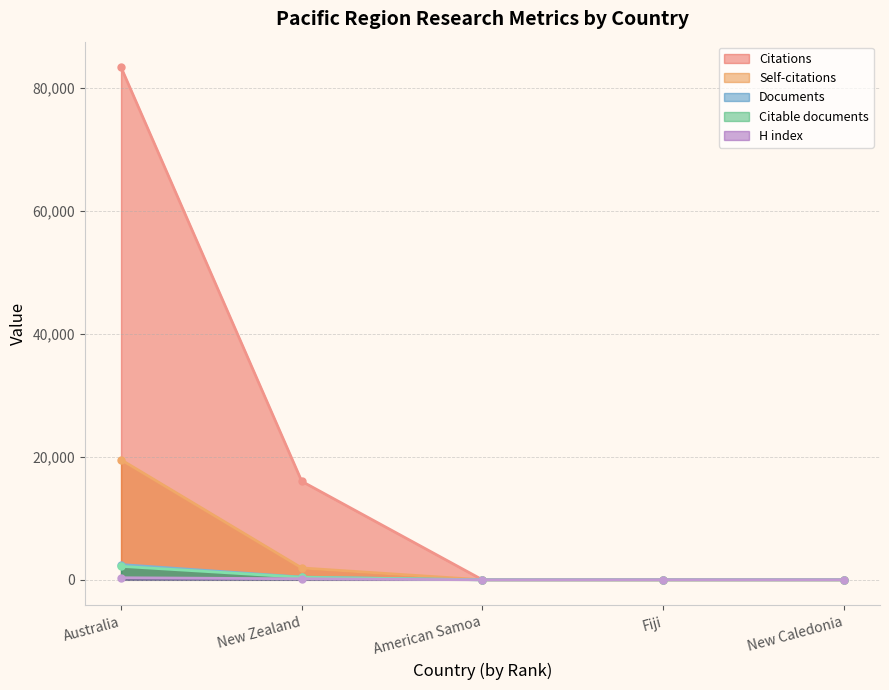

True or false: Documents has more than 1 points higher than both neighbors.

False